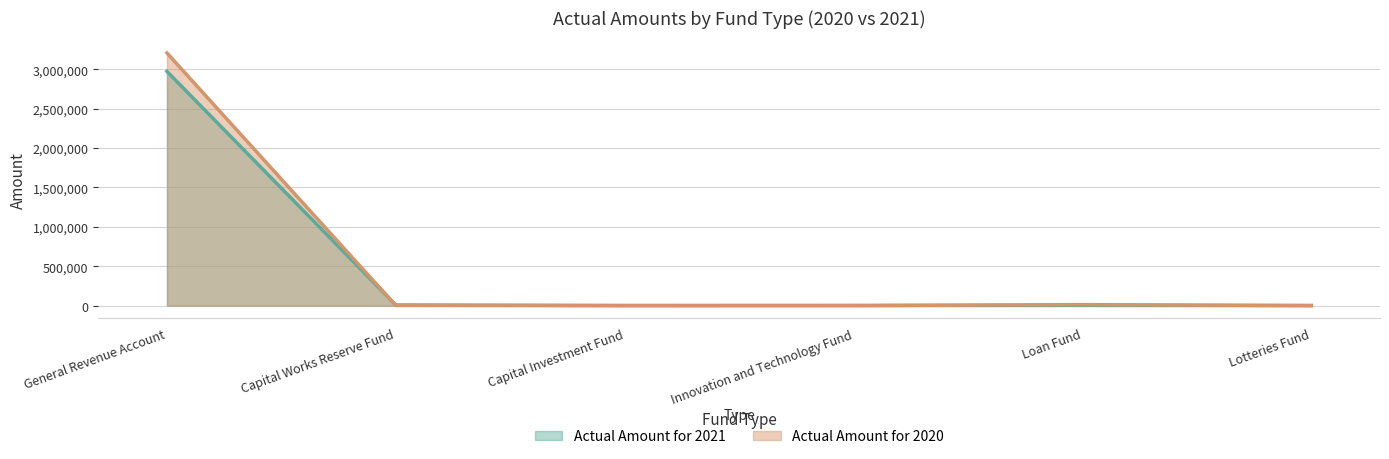

What is the spread (max minus min) of values at Lotteries Fund?

1